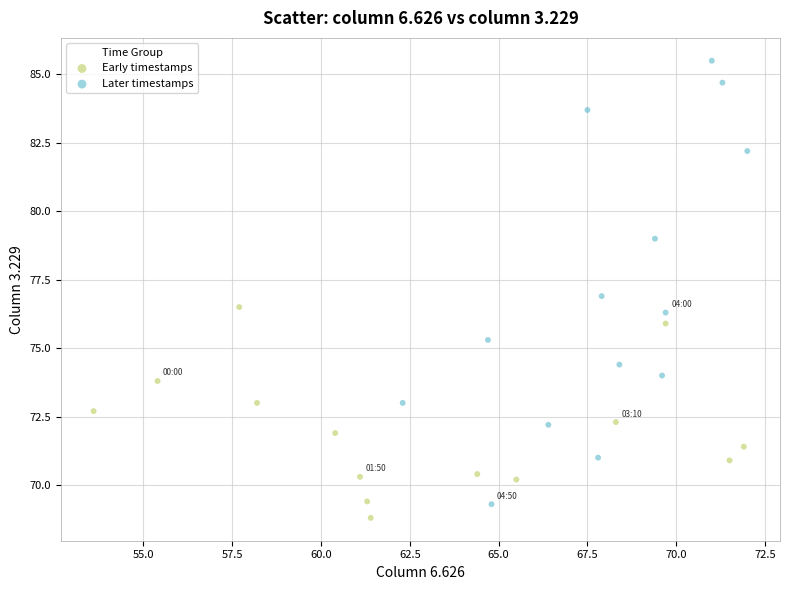

Which series has the largest Y range (max minus min)?

Later timestamps